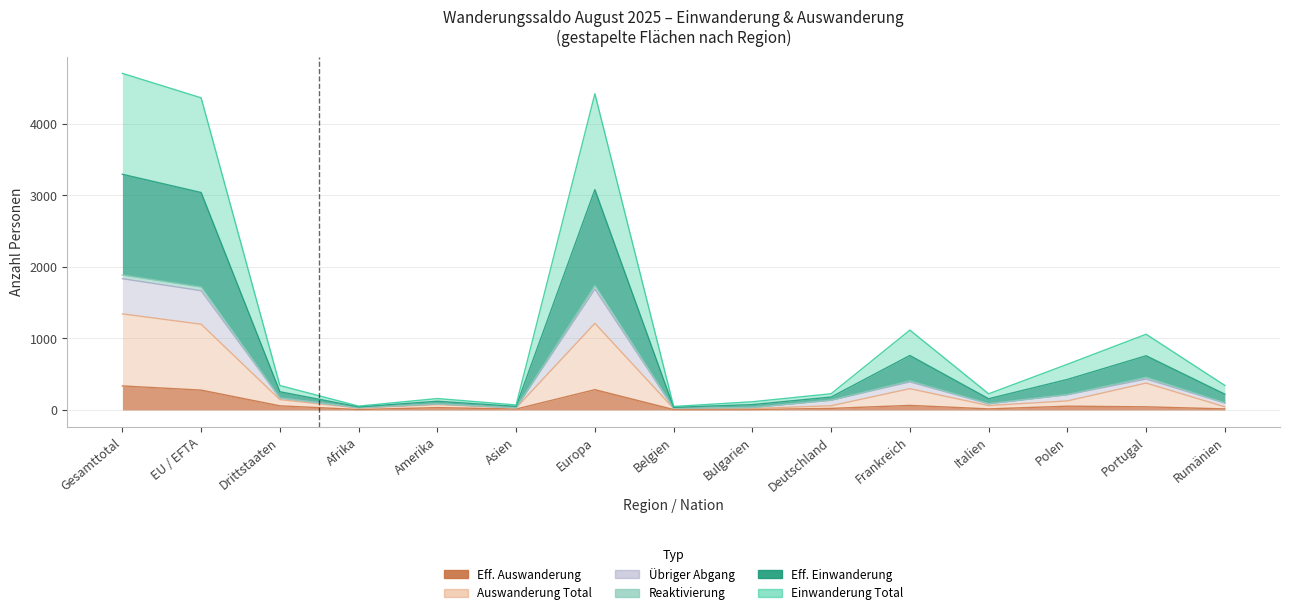

Which series has the largest total across all categories?

Einwanderung Total